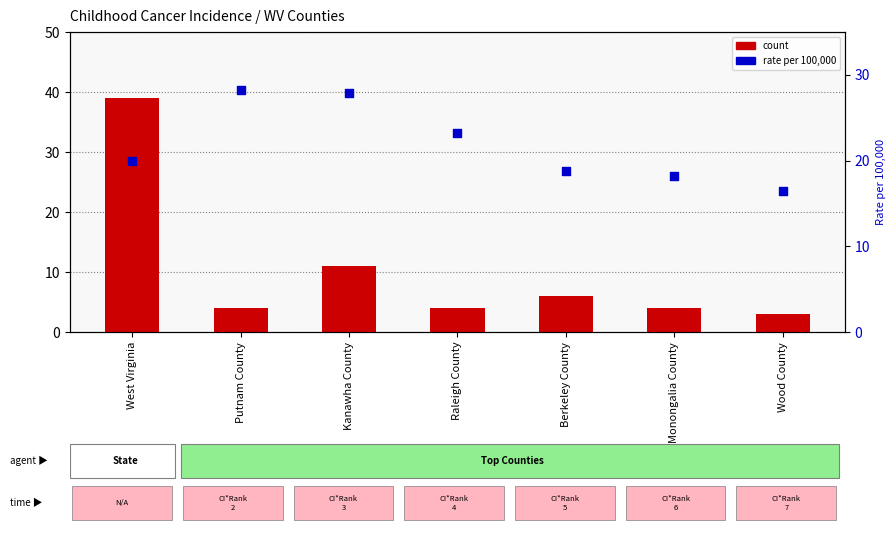

Which series has the widest spread of Y values?

count